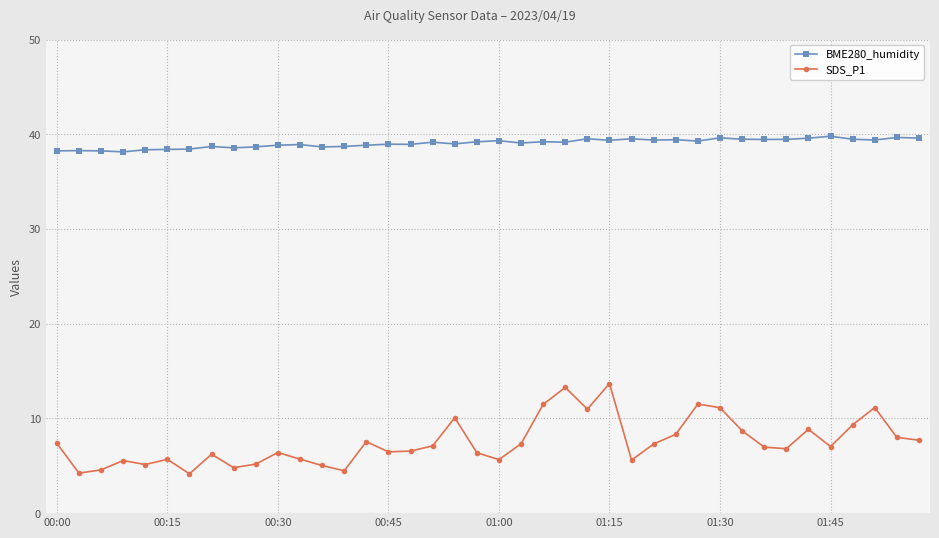

What is the difference between the maximum and second lowest values in the SDS_P1 series?

9.5